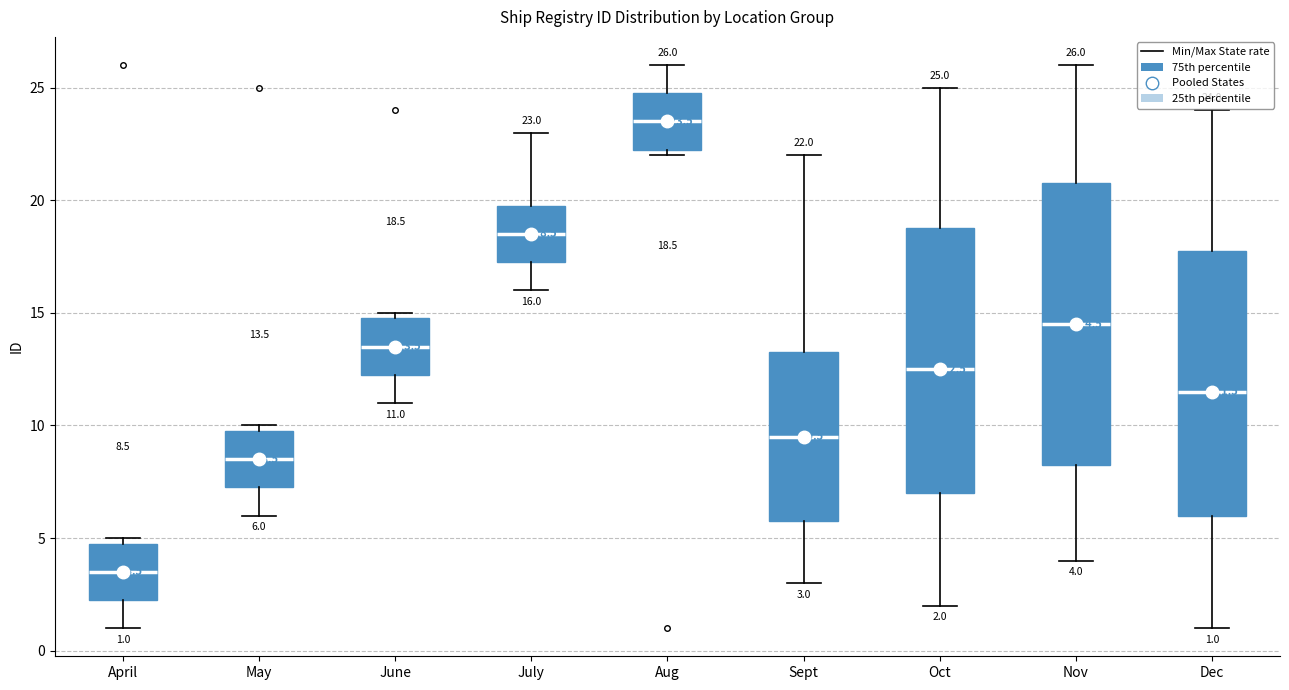

Which box is the tallest, from its lower edge to its upper edge?

Nov